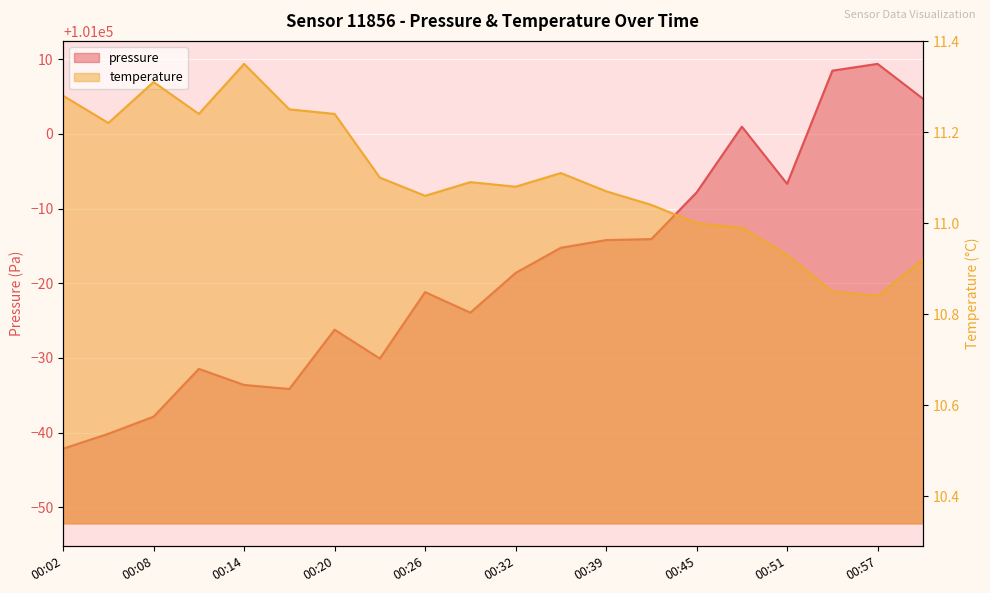

True or false: temperature and pressure cross at least once.

False